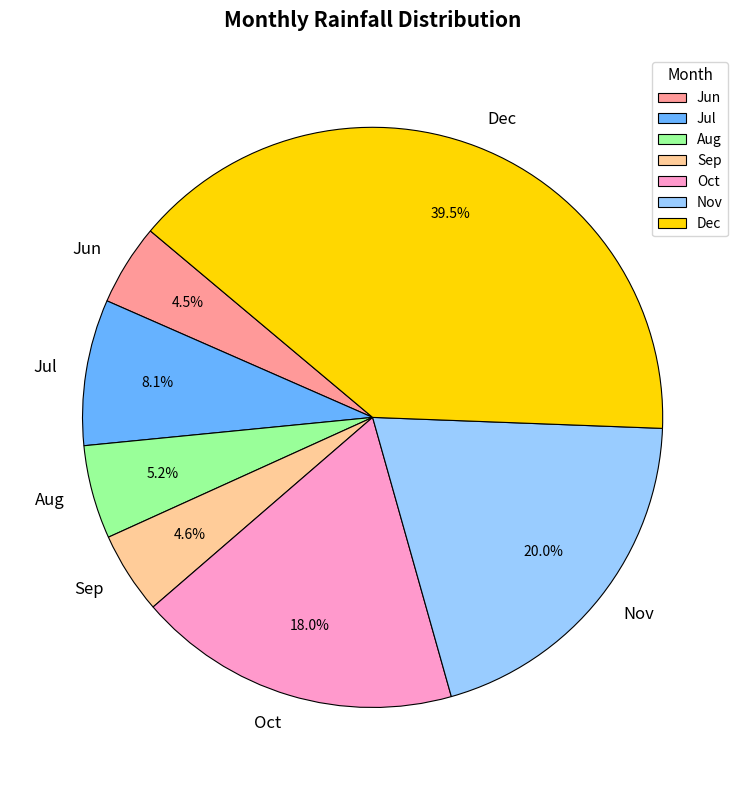

How much of the chart is everything except Nov?

80.0%